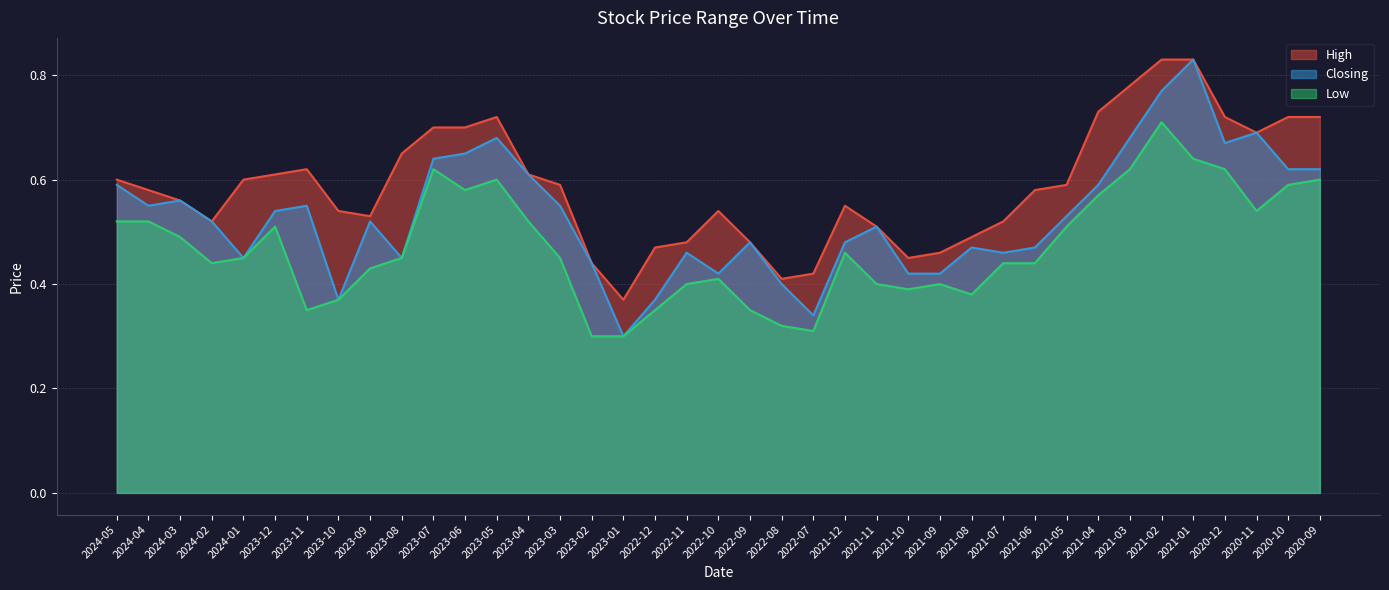

At 2024-02, list the series in order from largest to smallest.

High, Closing, Low